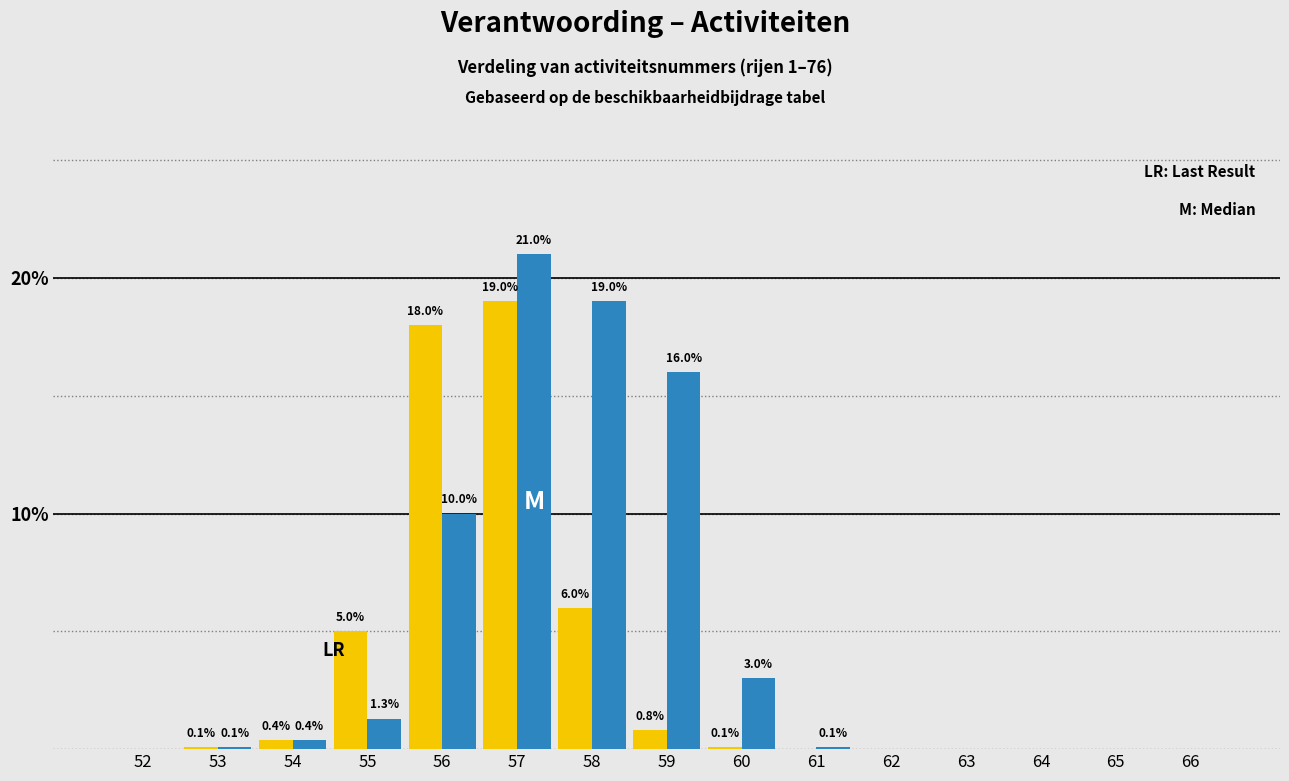

What is the greatest value displayed?

21.0